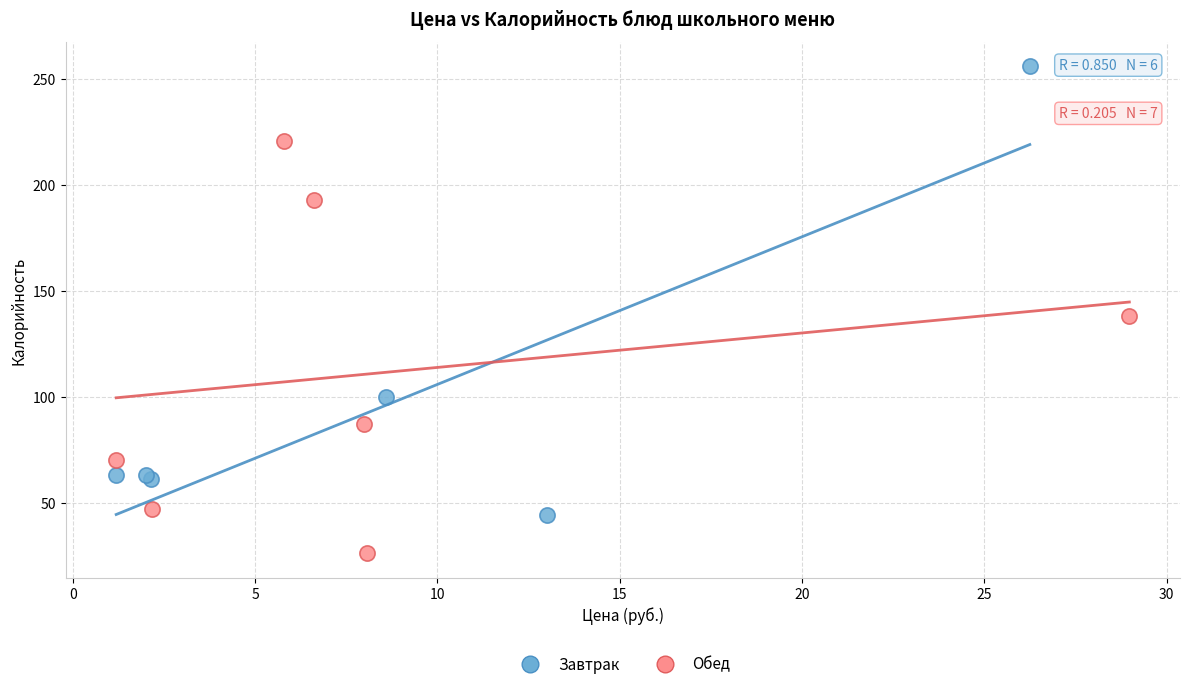

Which series contains the highest Y value?

Завтрак